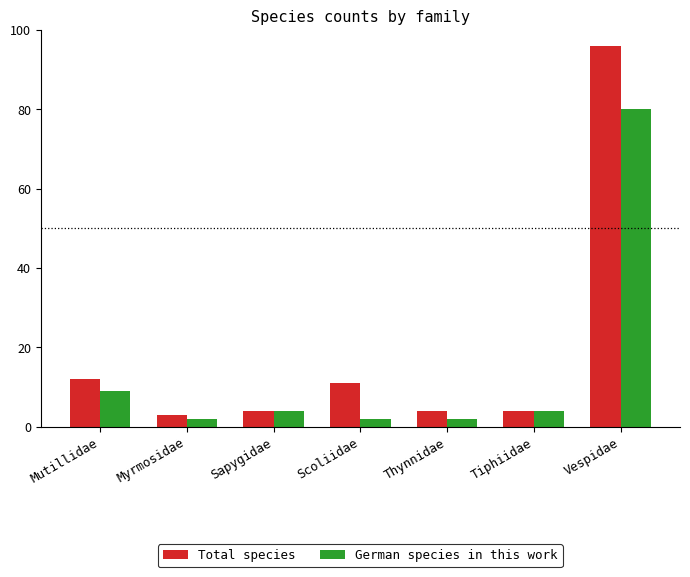

At which label does Total species reach its peak?

Vespidae